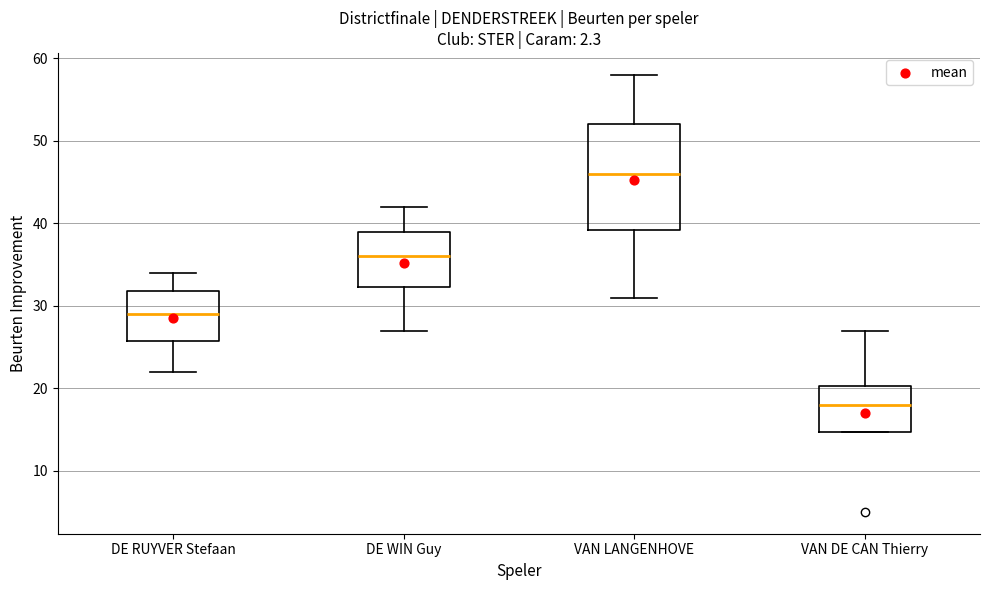

Which box's median line is the lowest?

VAN DE CAN Thierry